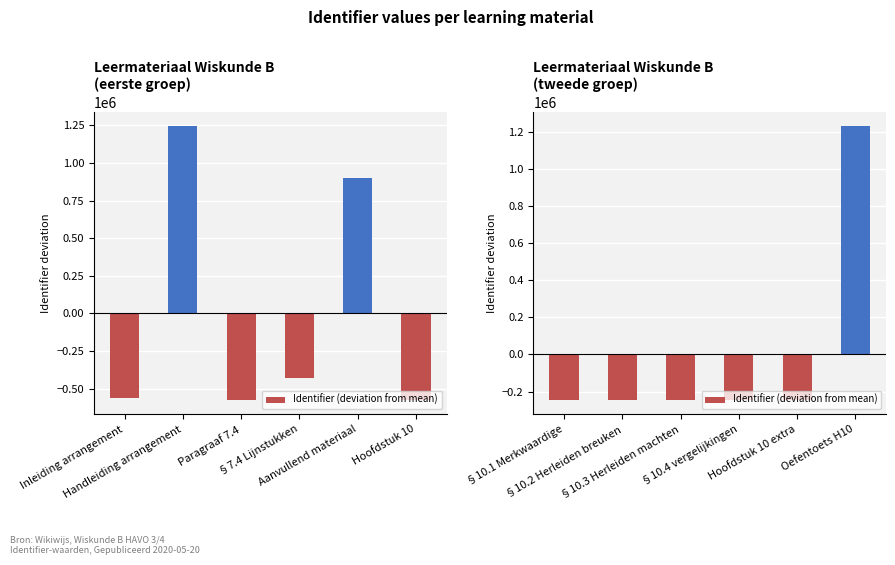

What is the label of the 6th bar from the left?

Oefentoets H10